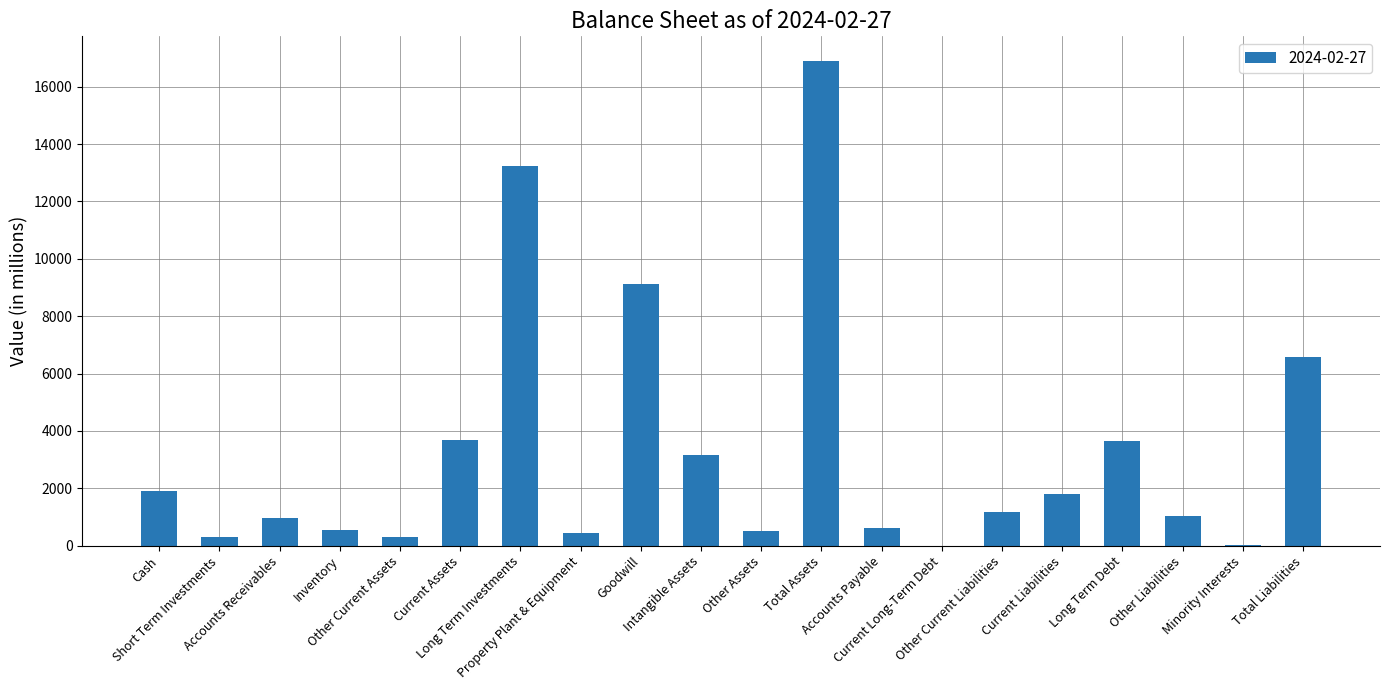

Reading left to right, extract all data points from this chart.

Cash=1888.8	Short Term Investments=285.1	Accounts Receivables=960.8	Inventory=536.9	Other Current Assets=285.1	Current Assets=3671.6	Long Term Investments=13240.2	Property Plant & Equipment=439.8	Goodwill=9121.7	Intangible Assets=3159.8	Other Assets=518.9	Total Assets=16911.8	Accounts Payable=608.6	Current Long-Term Debt=0.0	Other Current Liabilities=1182.7	Current Liabilities=1791.3	Long Term Debt=3646.2	Other Liabilities=1022.7	Minority Interests=6.4	Total Liabilities=6592.9